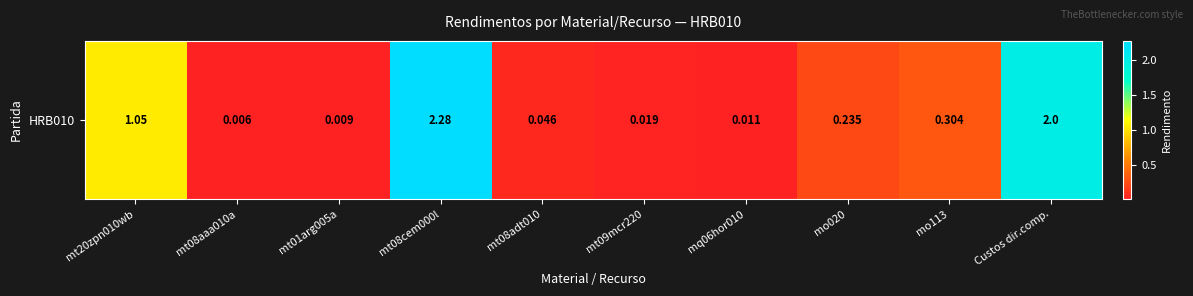

Is it true that the value at mt20zpn010wb is 1.4?

False